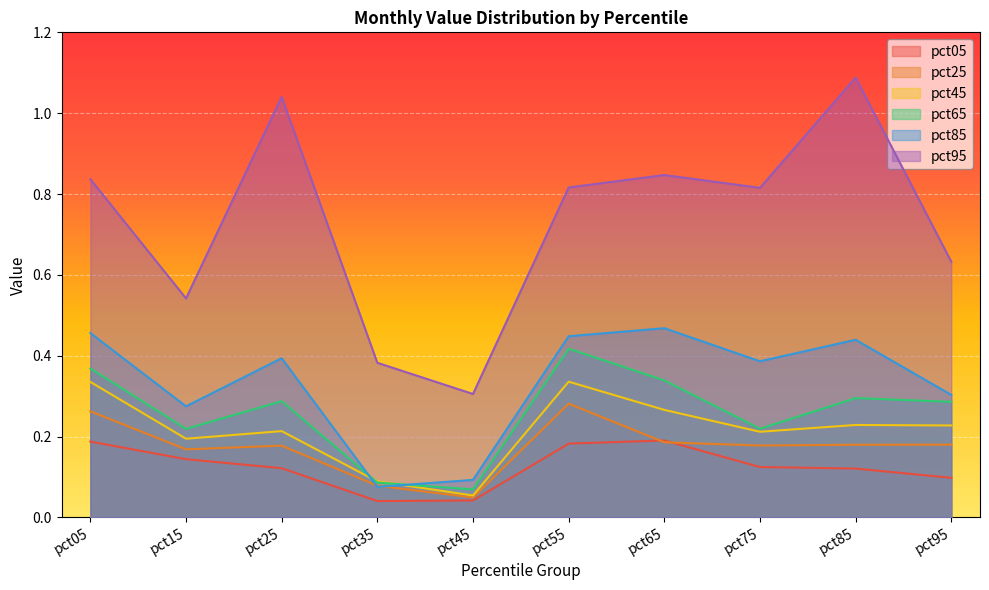

What is the sum of all pct25 values?

1.7